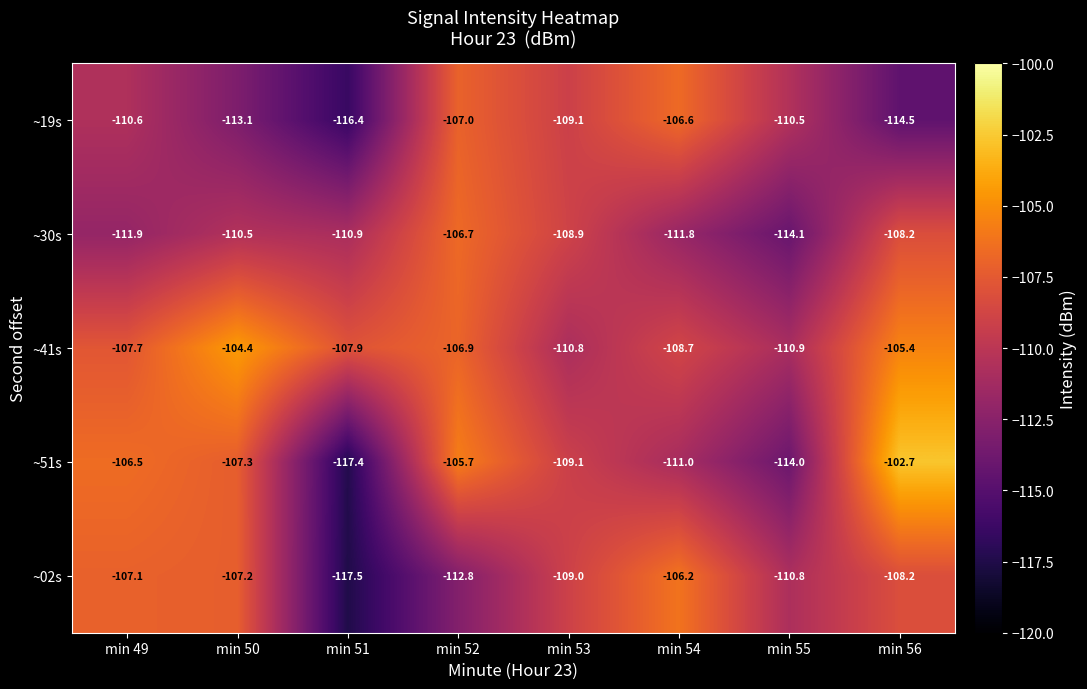

The ~02s series shows -199.8 at min 52. True or false?

False